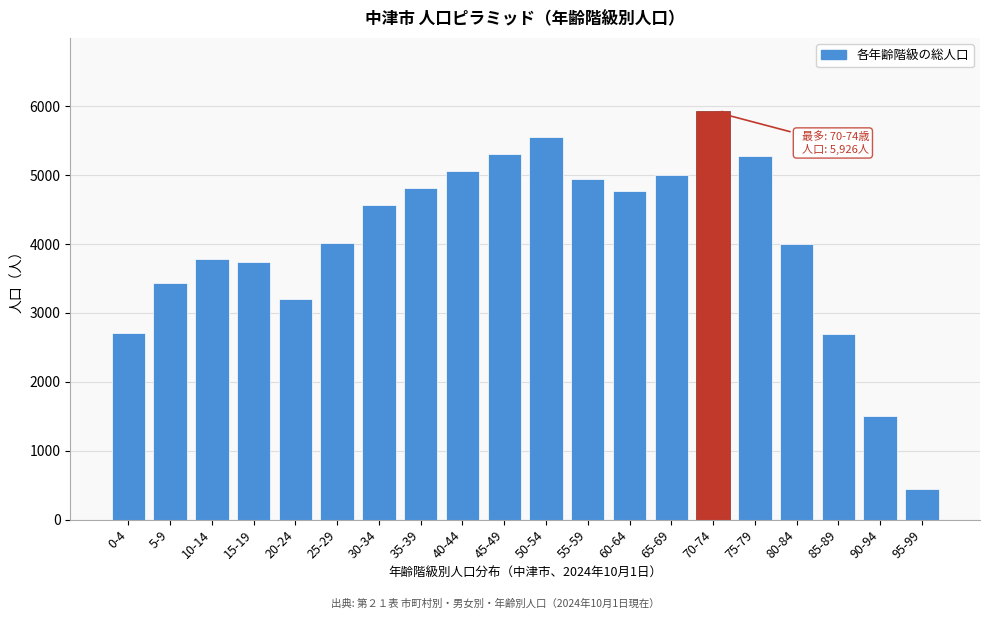

What is the sum of all values?

80762